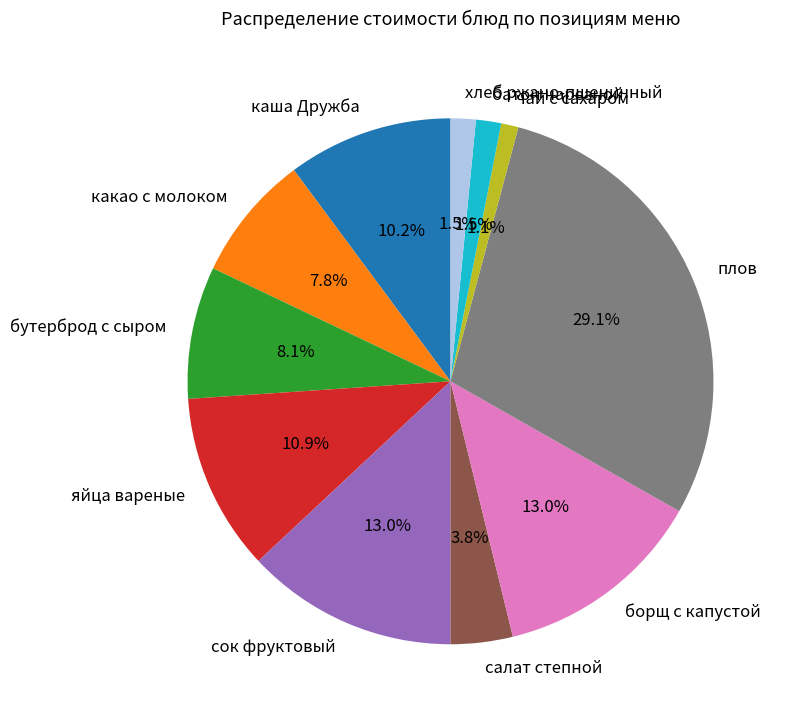

Does хлеб ржано-пшеничный account for over 50% of the chart?

No